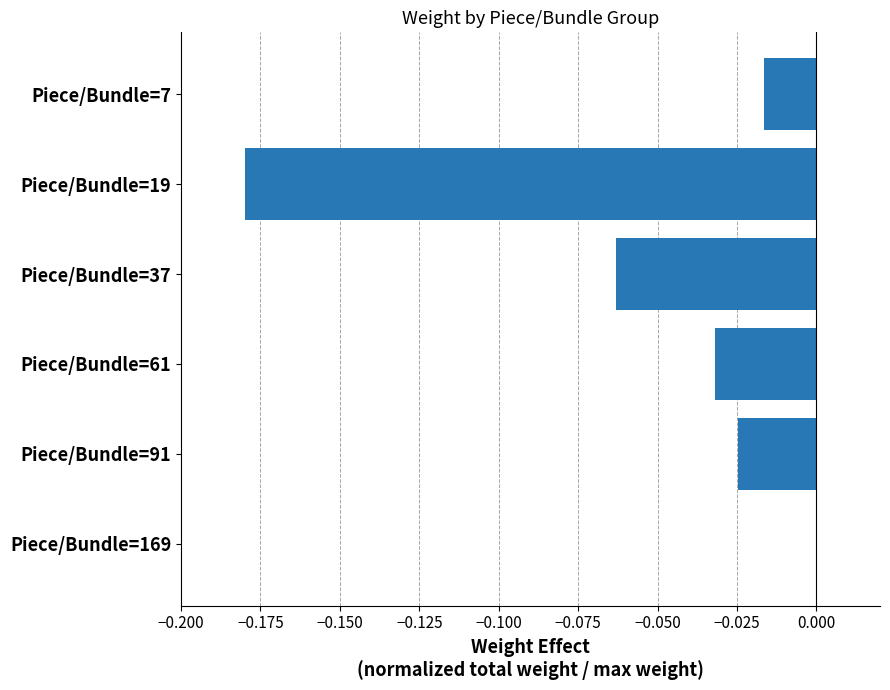

What is the sum of all values?

-0.3